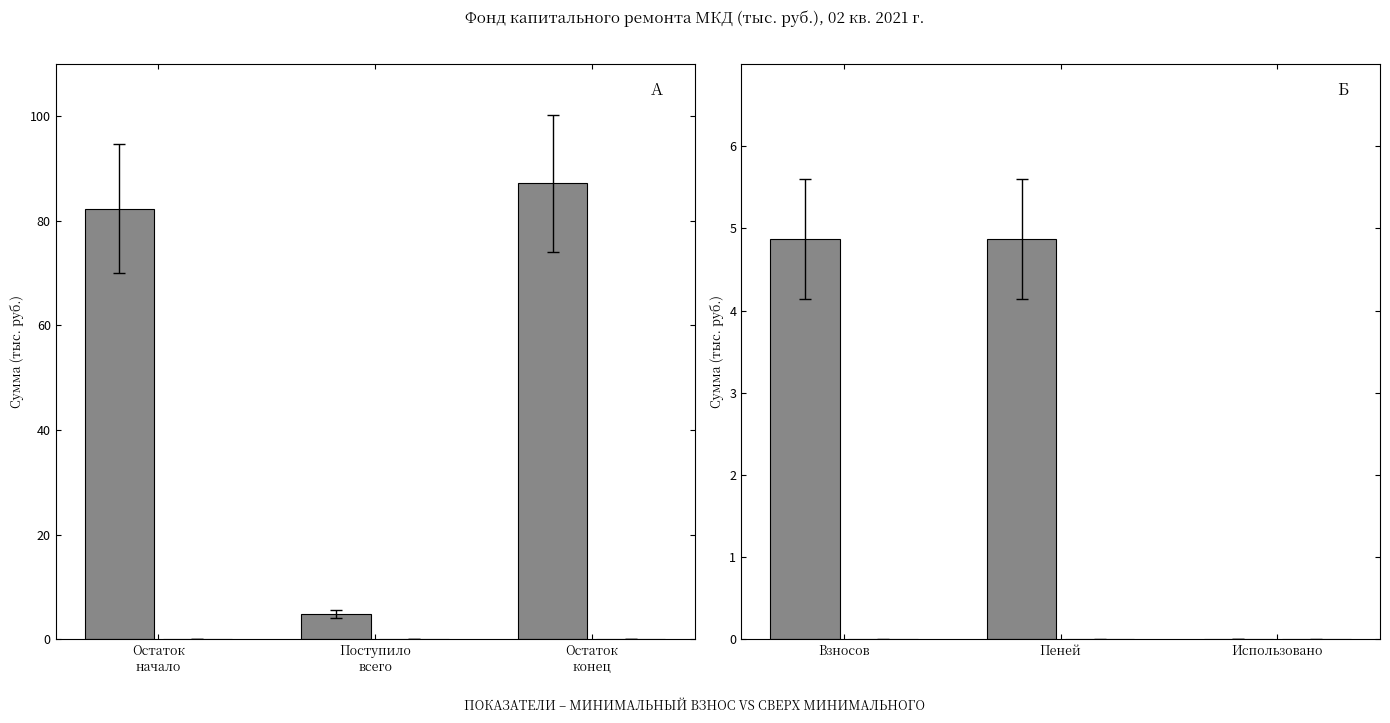

Is the value of сверх минимального размера взноса at Взносов greater than the value of за счет минимального взноса at Взносов?

No